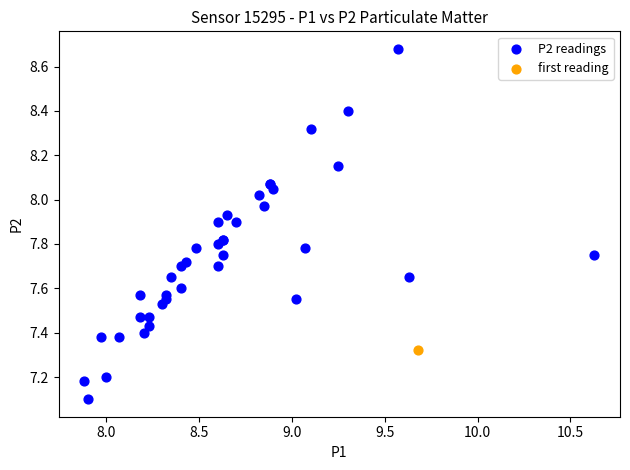

What are all the series names shown in the legend?

P2 readings, first reading